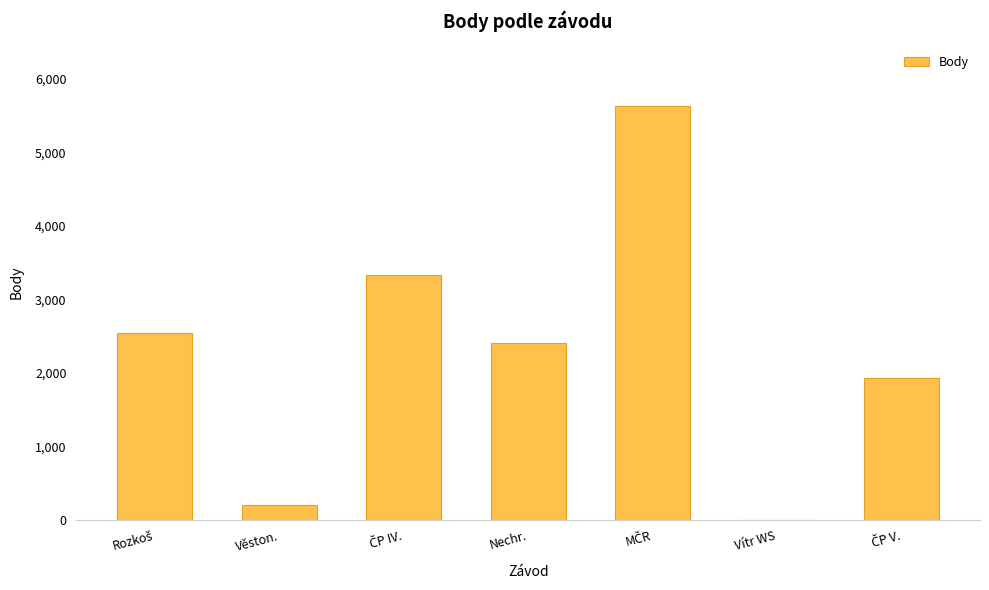

How many data points does each series have?

7